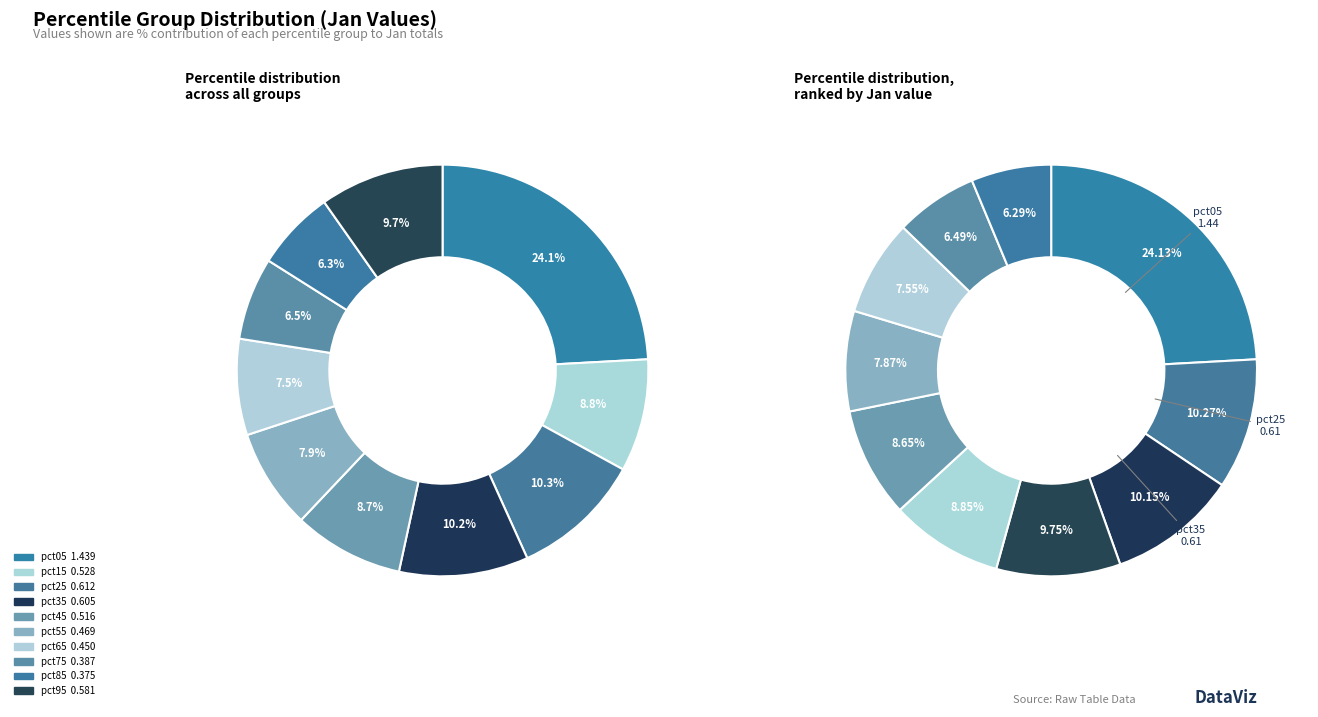

Rank the categories by value from highest to lowest.

pct05, pct25, pct35, pct95, pct15, pct45, pct55, pct65, pct75, pct85